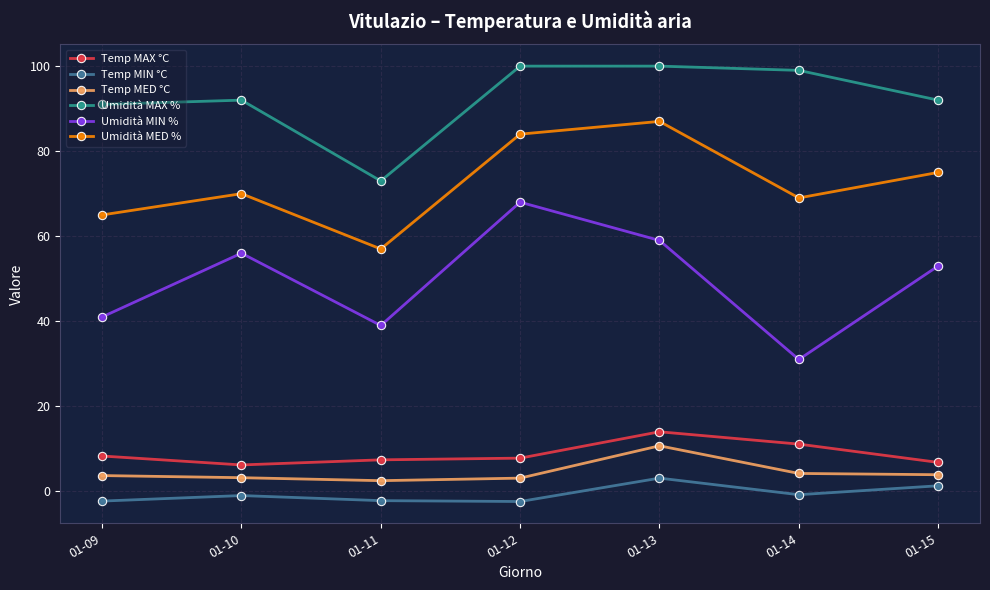

What is the lowest value of the Temp MAX °C series?

6.2